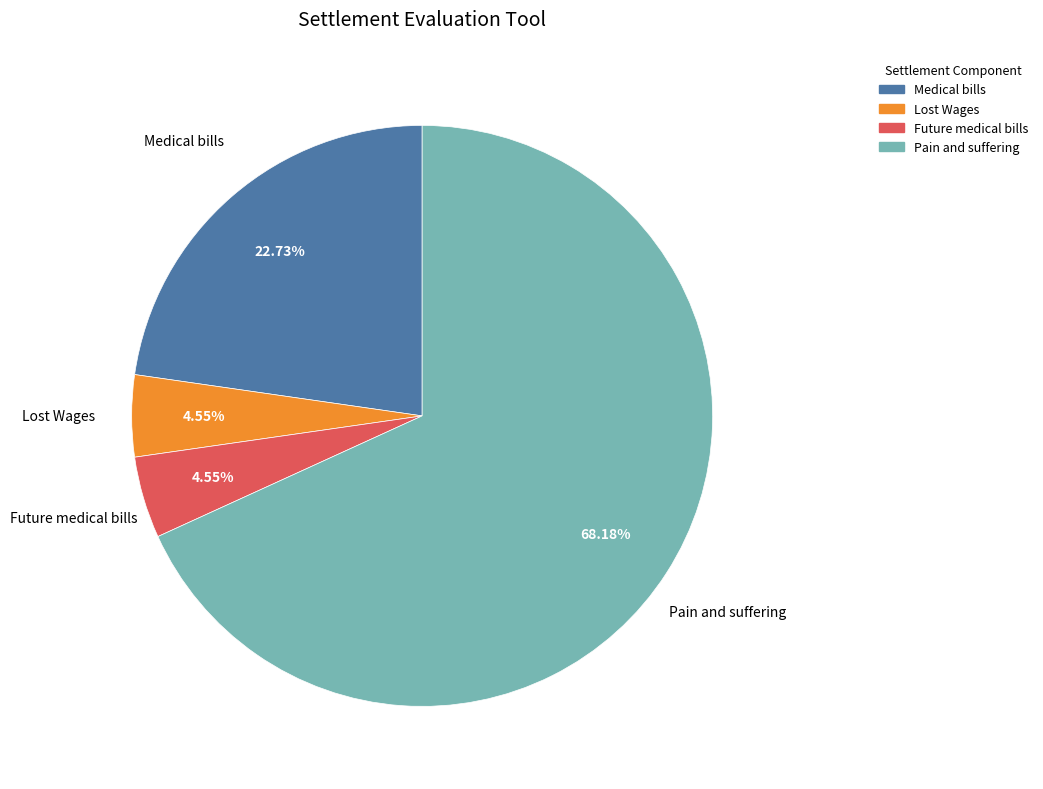

Between Medical bills and Future medical bills, which is larger?

Medical bills